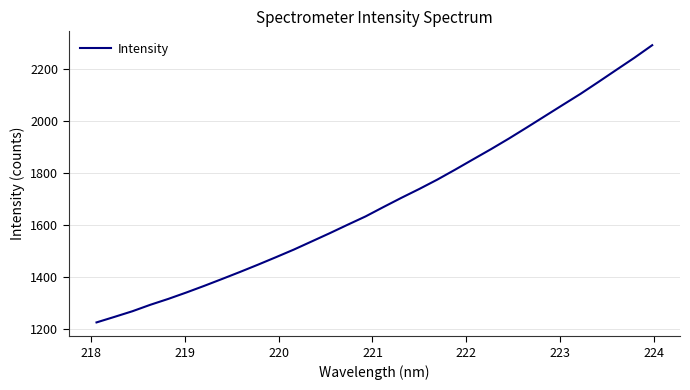

What is the maximum value shown in the chart?

2293.6